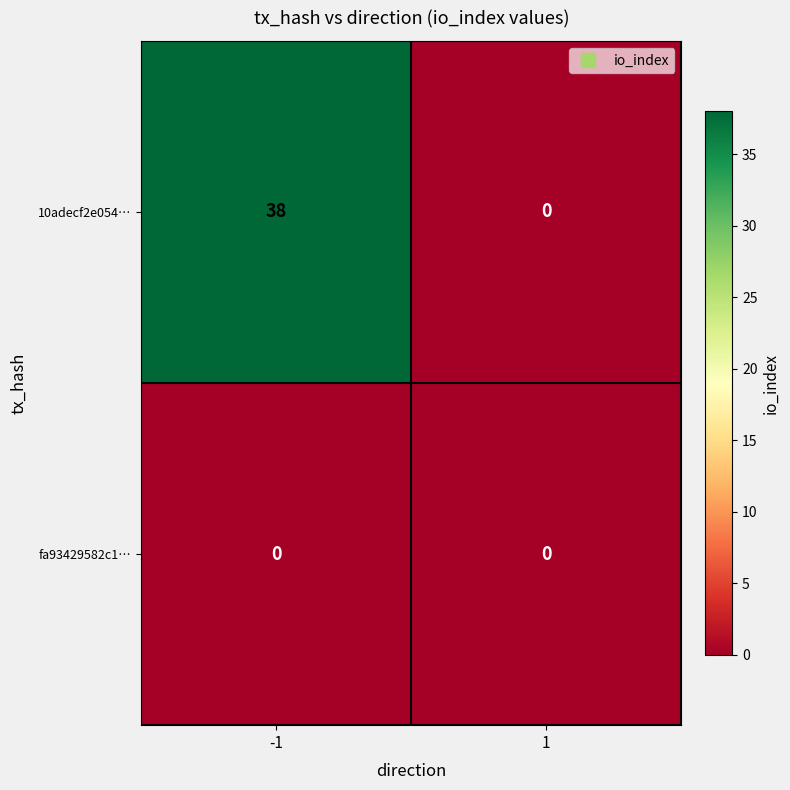

Count the number of data series in this chart.

2